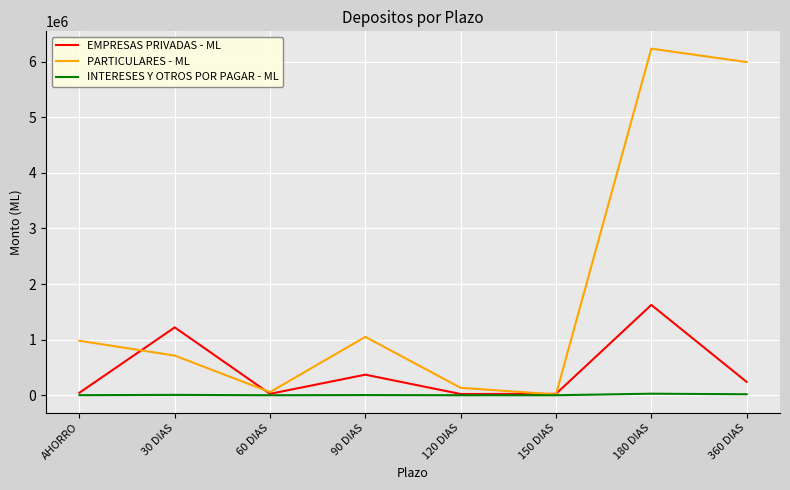

The PARTICULARES - ML series shows 133186.3 at 120 DIAS. True or false?

True